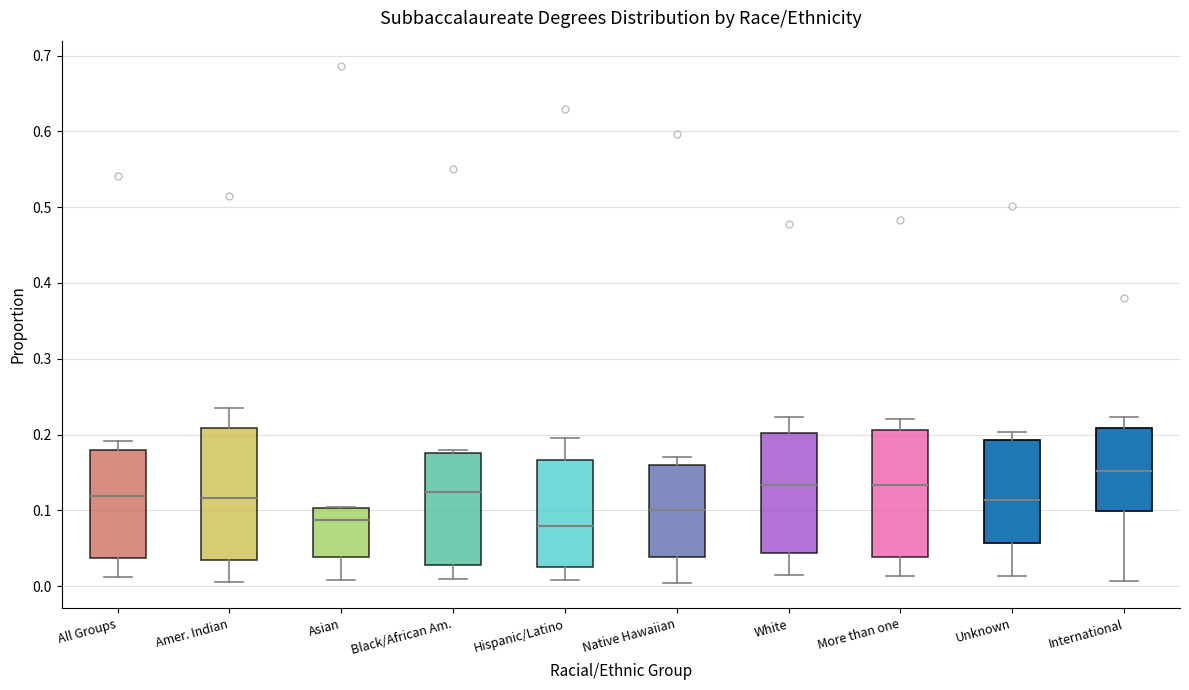

Where does the median line of the box for Amer. Indian sit on the y-axis? The values are not printed on the chart, so give them approximately, as read against the axis.

0.12